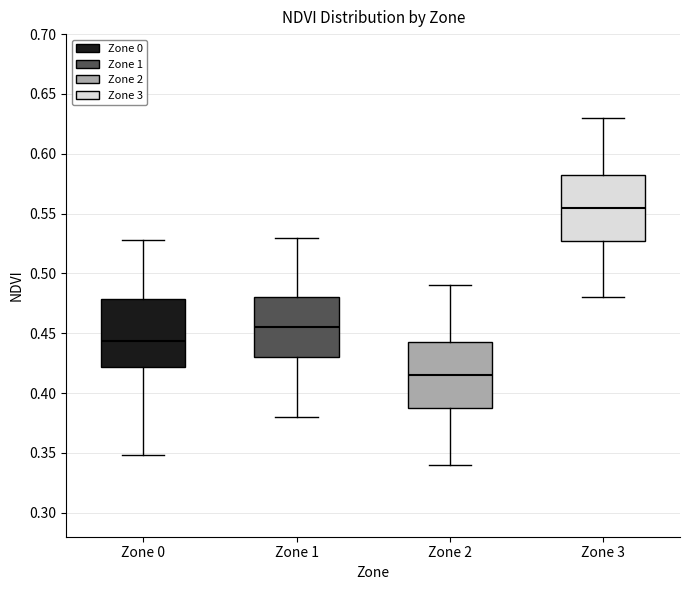

Where does the upper whisker of the box for Zone 1 end on the y-axis? The values are not printed on the chart, so give them approximately, as read against the axis.

0.530